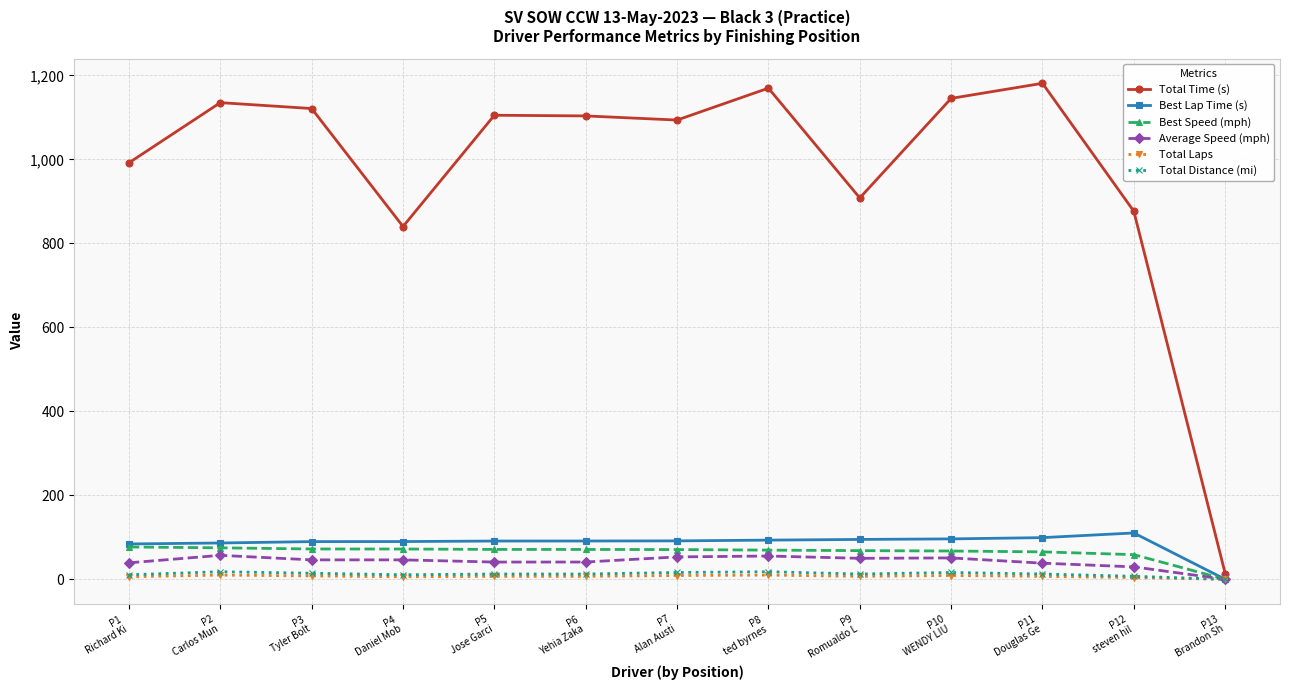

True or false: Best Lap Time (s) has more than 0 points higher than both neighbors.

True